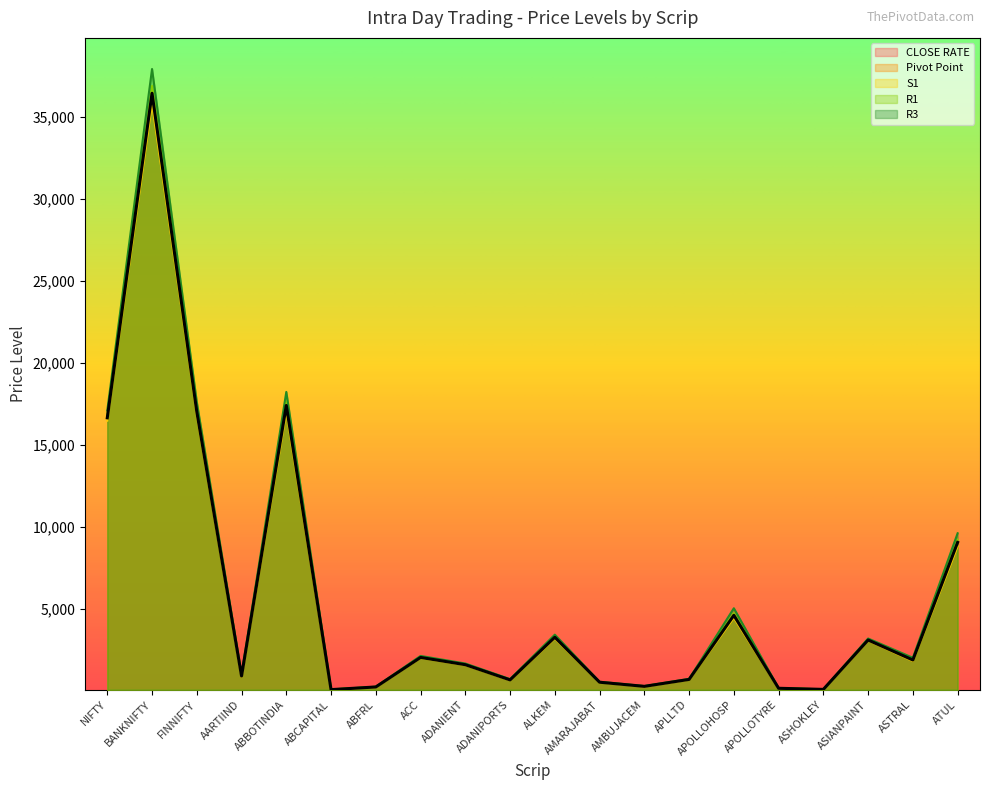

How many data points in Pivot Point are above 1879?

10